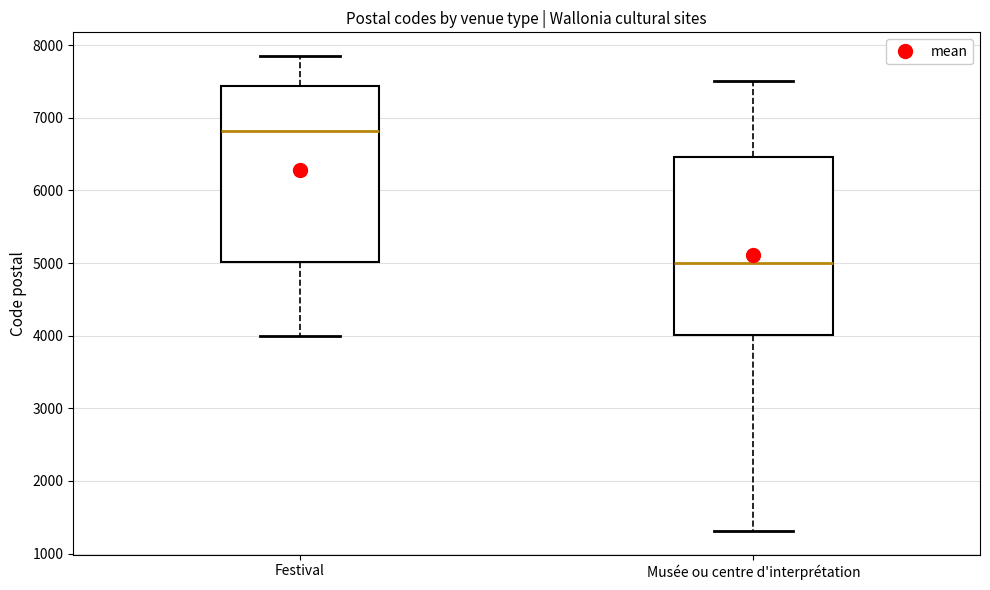

Where does the median line of the box for Festival sit on the y-axis? The values are not printed on the chart, so give them approximately, as read against the axis.

6800